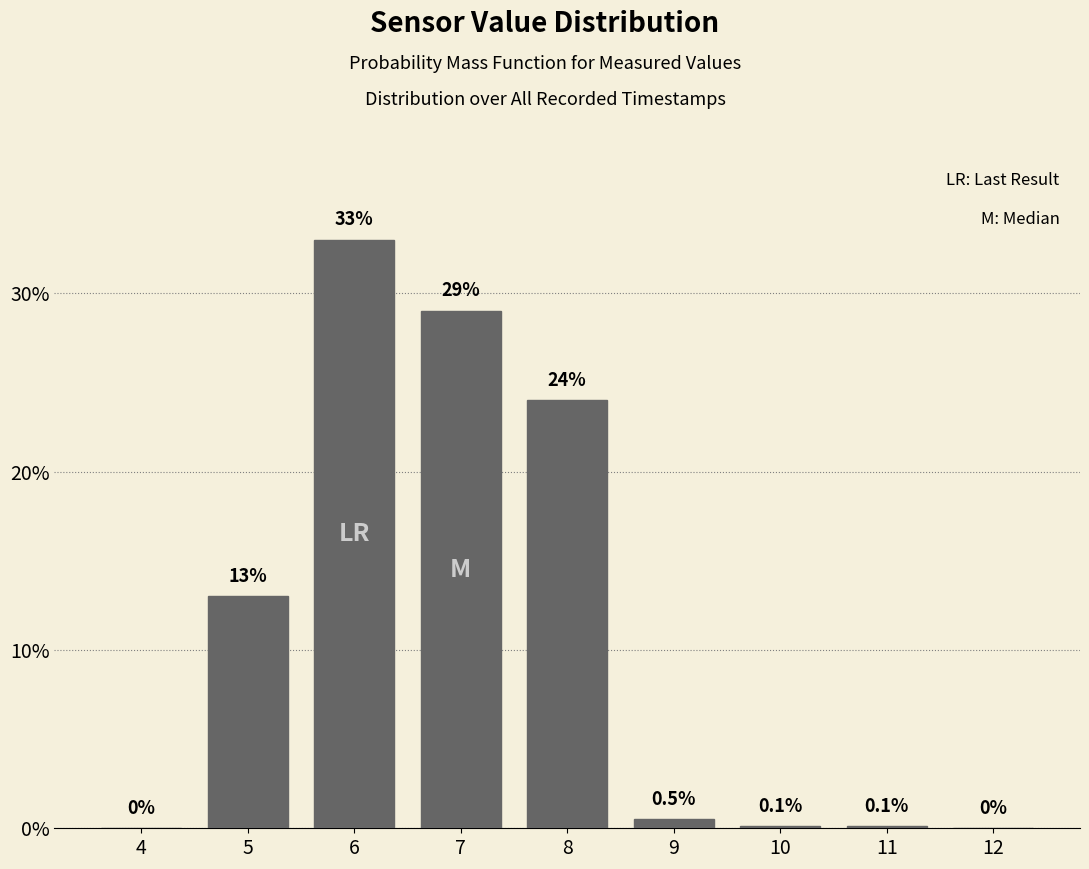

Reading left to right, list all the values displayed in this chart.

4=0.0	5=13.0	6=33.0	7=29.0	8=24.0	9=0.5	10=0.1	11=0.1	12=0.0